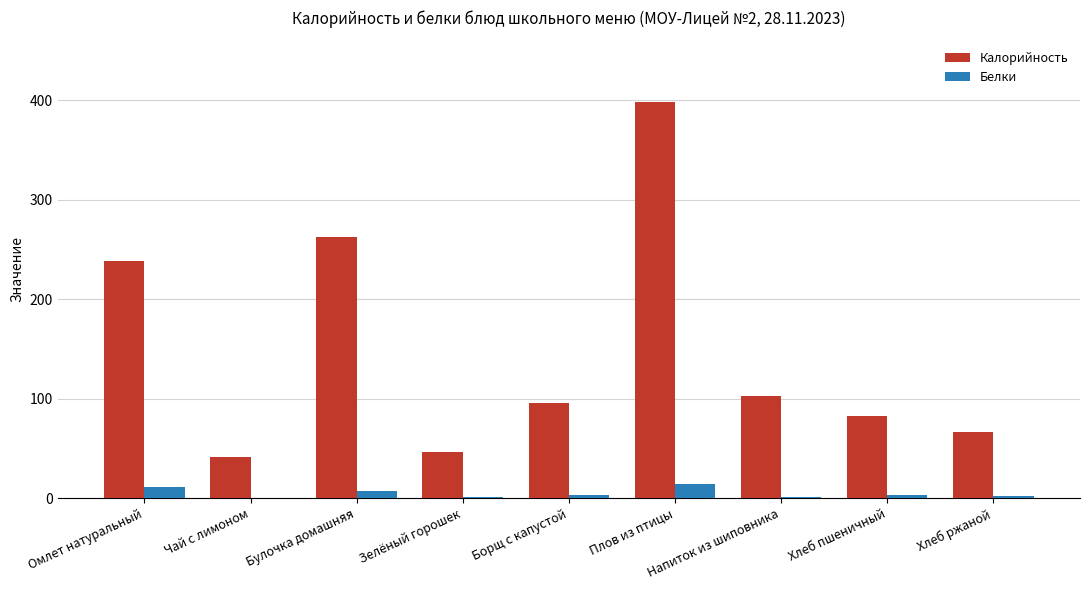

The Калорийность series shows 651.6 at Плов из птицы. True or false?

False